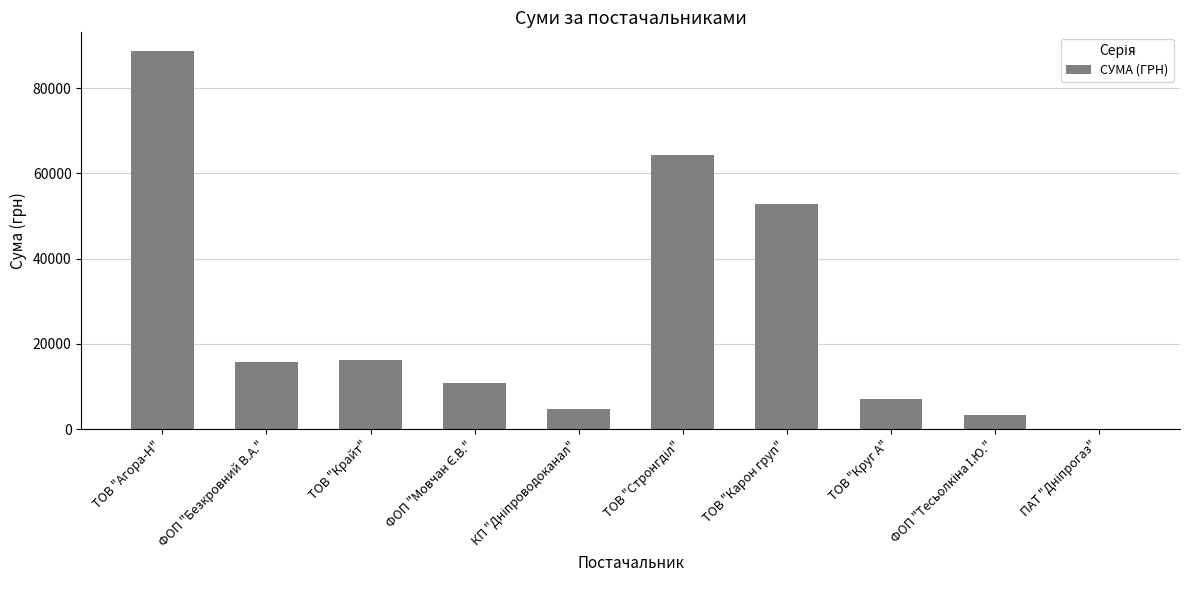

What is the sum of all values?

264353.3